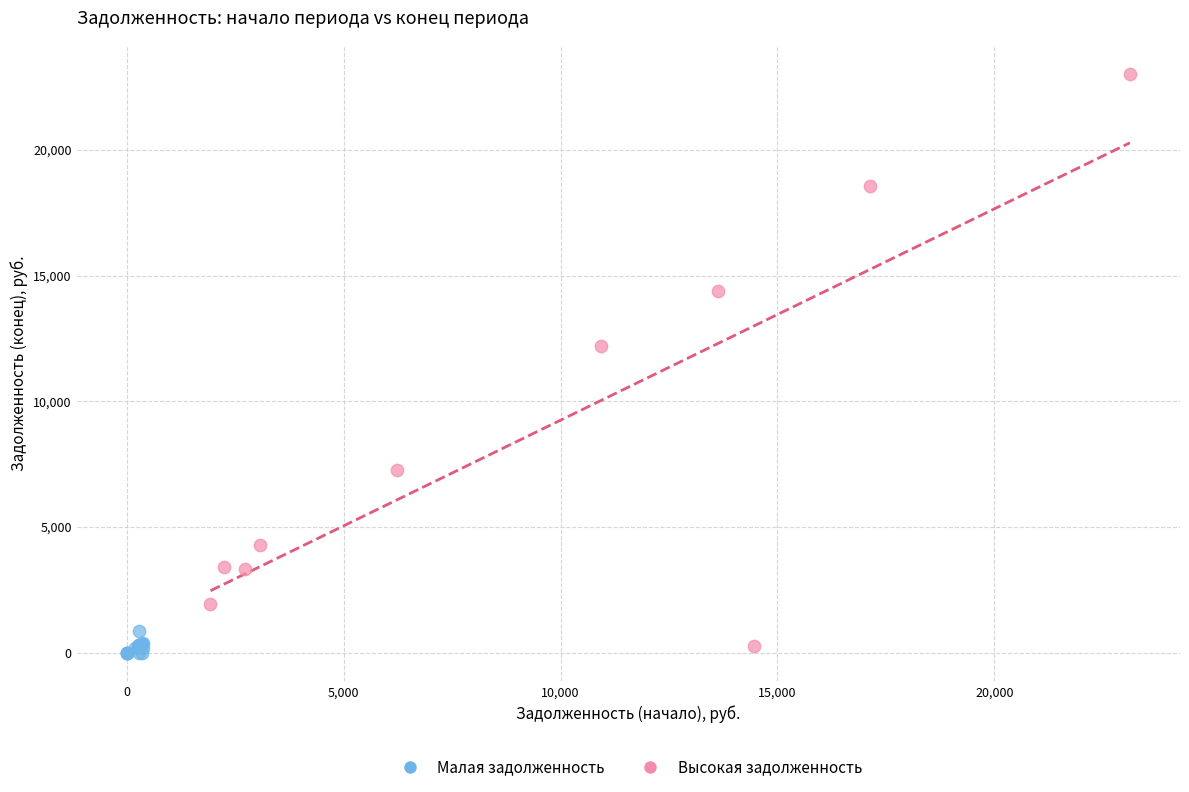

Which series reaches the maximum Y coordinate?

Высокая задолженность